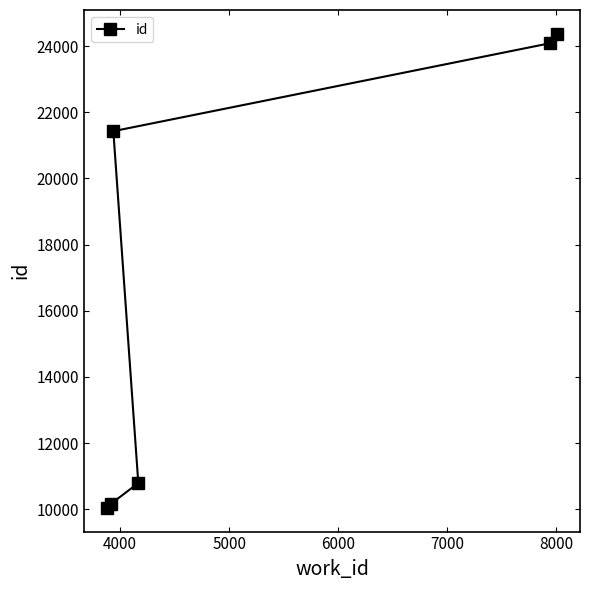

What is the value of the 6th point from the left?

24374